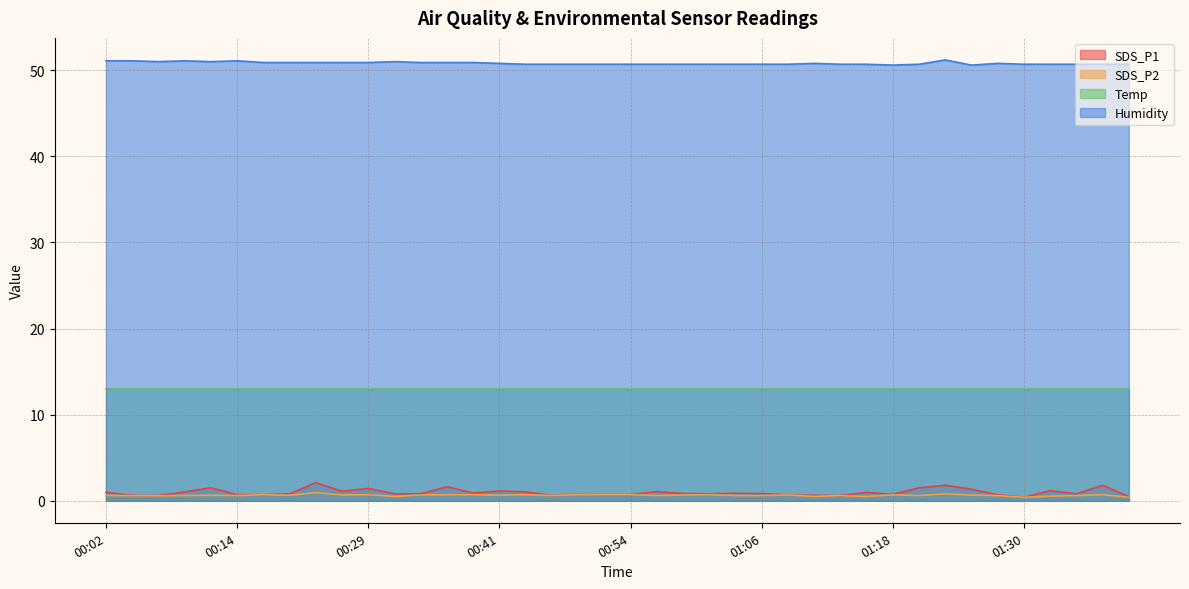

The value of SDS_P2 at 00:19 is 0.5. True or false?

False